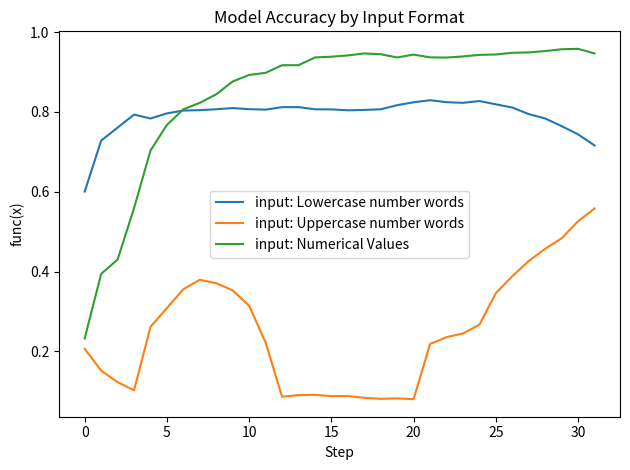

Which series has the largest total across all categories?

input: Numerical Values